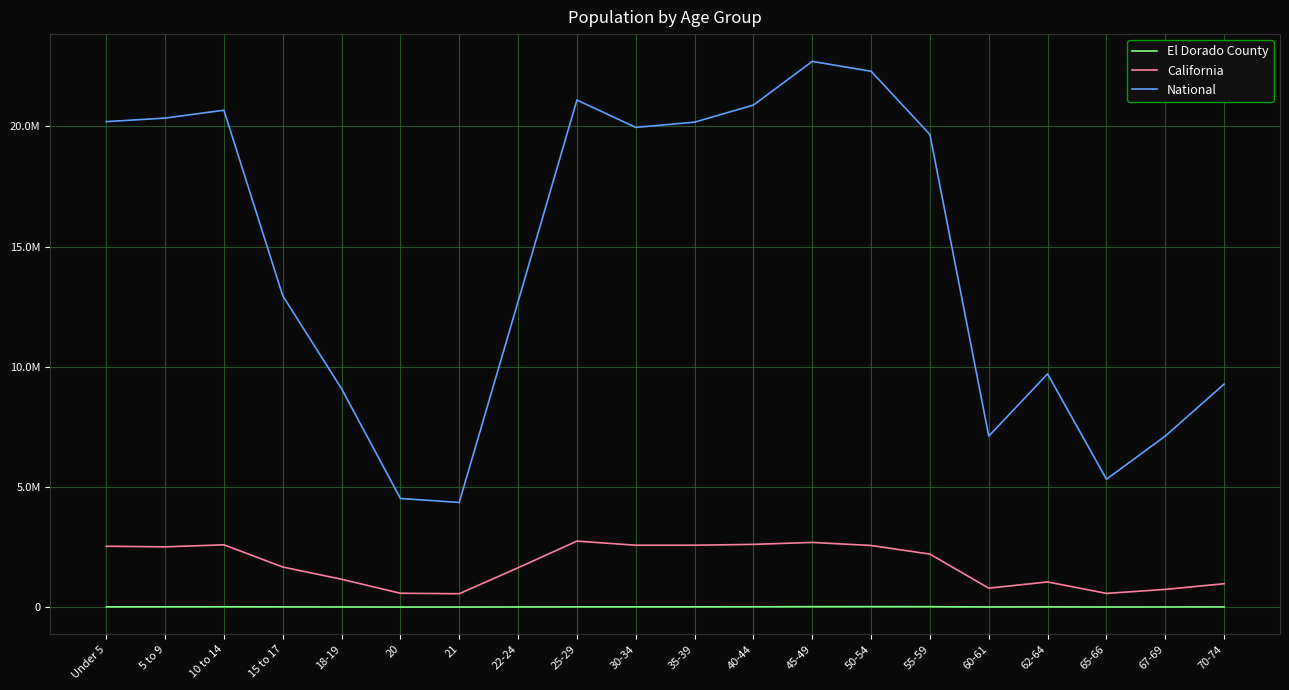

Is this an area chart (filled region under the line)?

No